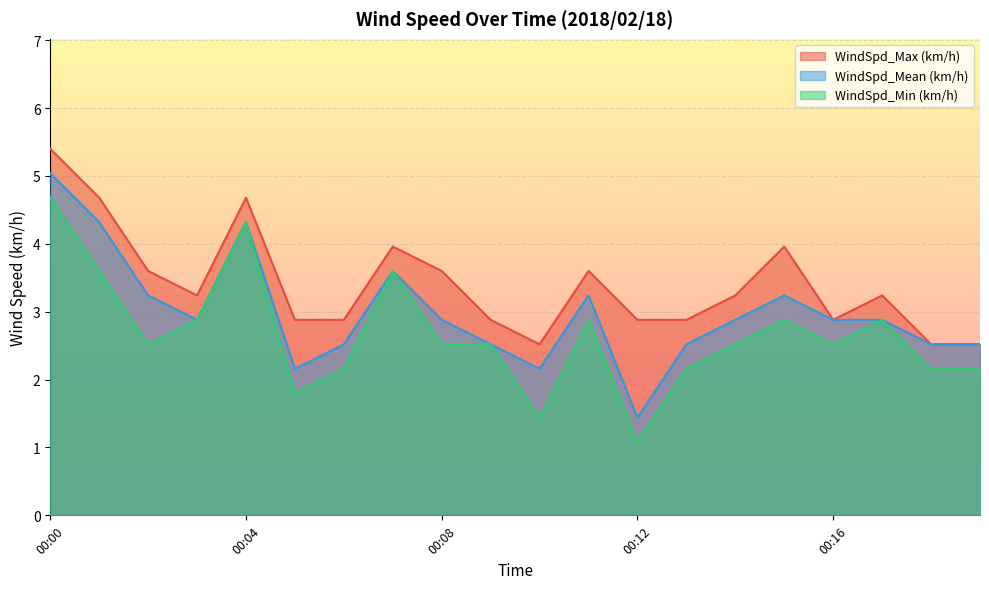

Where is the first local maximum for WindSpd_Max (km/h)?

00:04